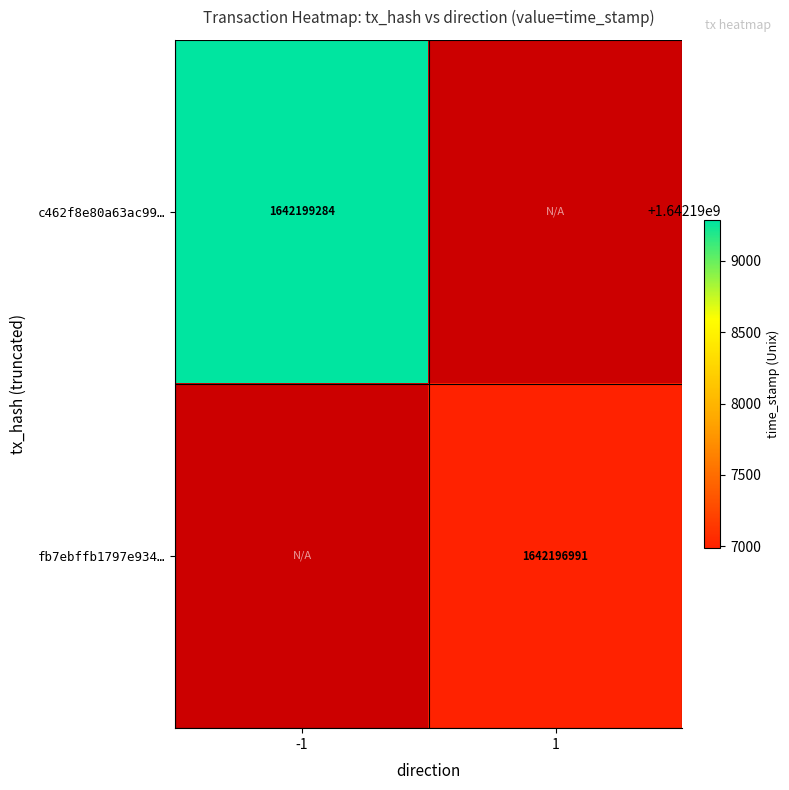

What is the greatest value displayed?

1642199284.0